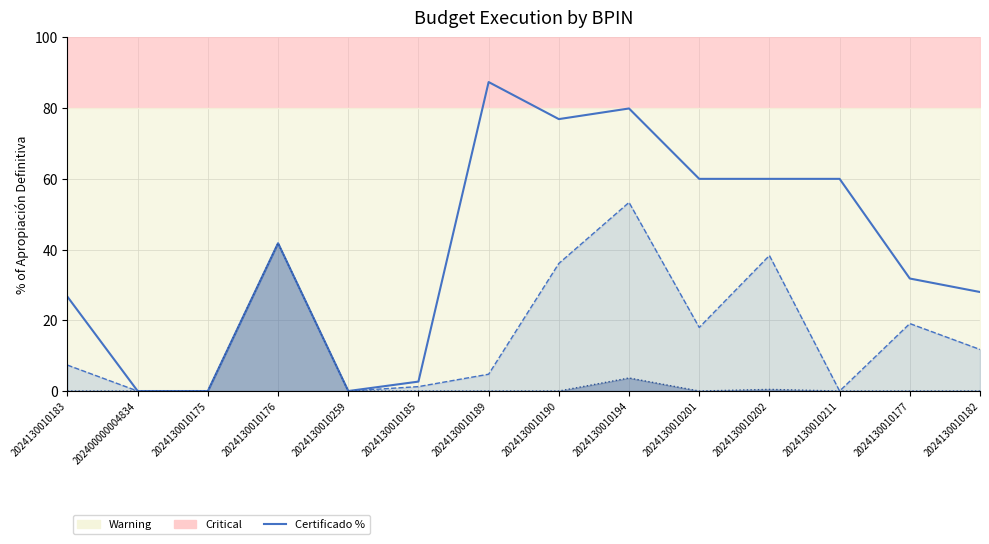

What is the label of the 5th point from the left?

2024130010259